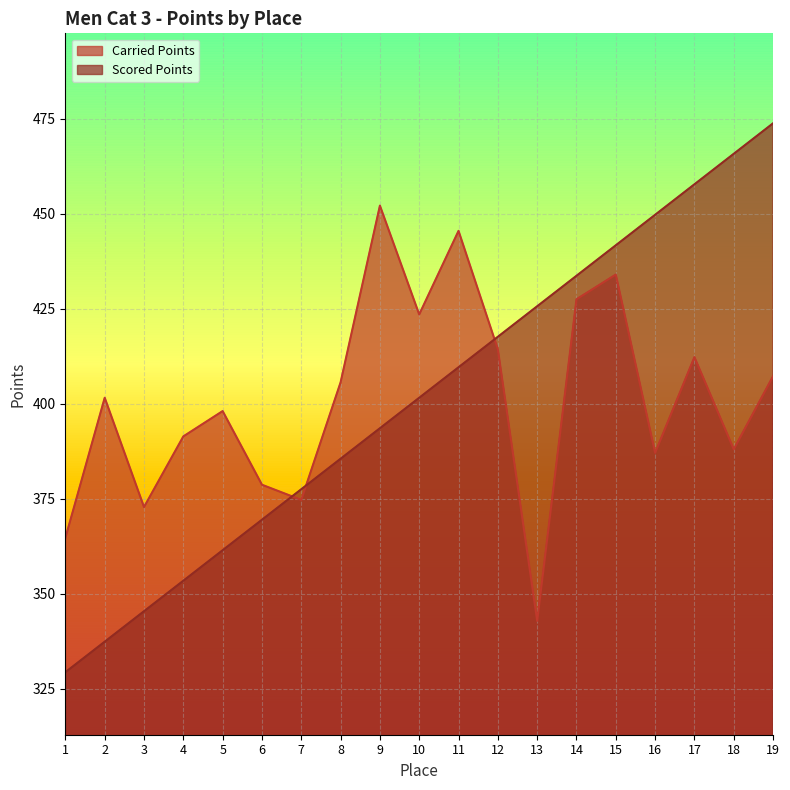

Which series changed the most between 10 and 17?

Scored Points